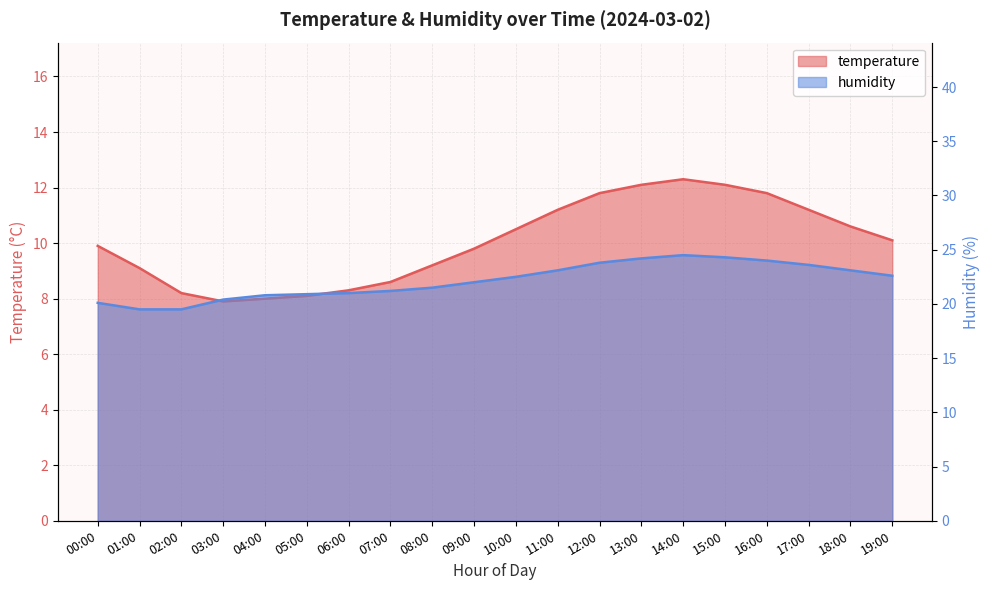

Which category has the lowest value in the humidity series?

01:00